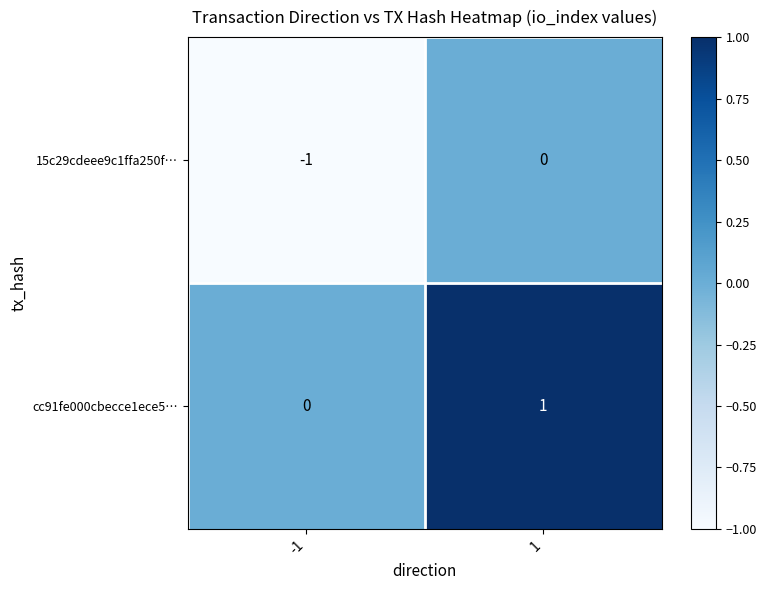

Reading left to right, extract all data points from this chart.

15c29cdeee9c1ffa250f…: -1=-1	1=0
cc91fe000cbecce1ece5…: -1=0	1=1